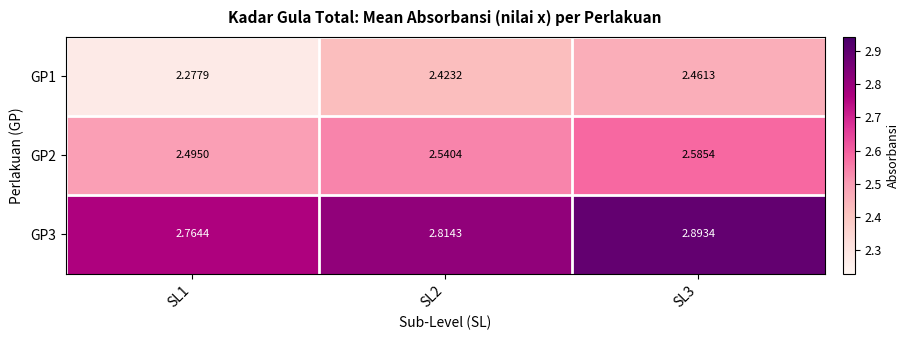

Rank the series by their average value, from highest to lowest.

GP3, GP2, GP1